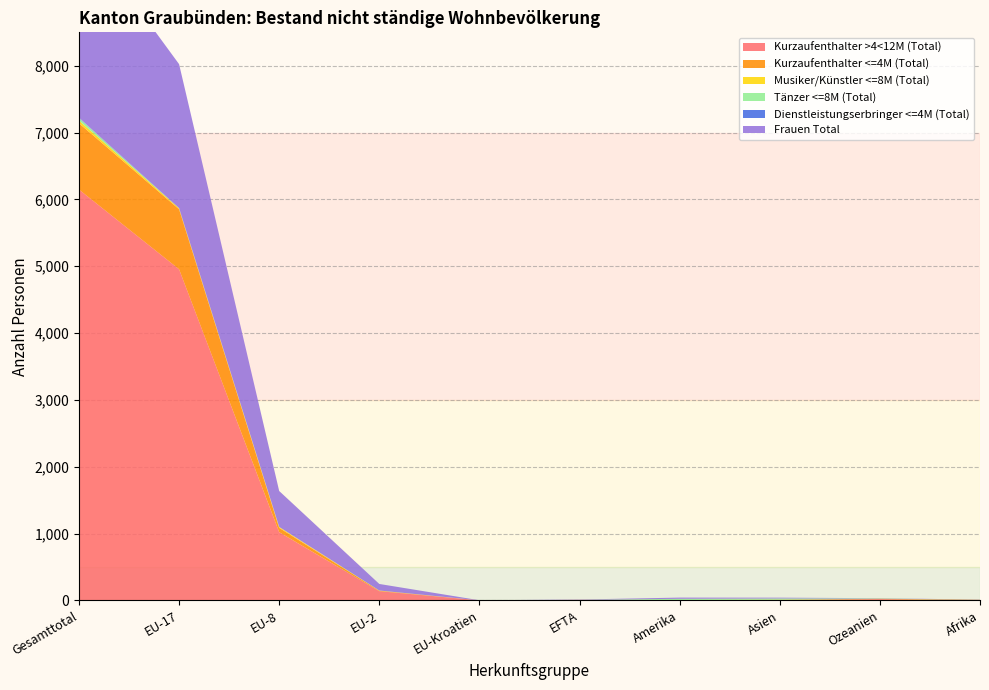

Reading left to right, what are all the values shown in this chart?

Kurzaufenthalter >4<12M (Total): 6148	4955	1021	138	1	6	1	5	19	1
Kurzaufenthalter <=4M (Total): 992	898	65	7	0	2	3	4	6	7
Musiker/Künstler <=8M (Total): 40	15	13	3	0	0	3	3	0	1
Tänzer <=8M (Total): 39	0	0	0	0	0	17	17	5	0
Dienstleistungserbringer <=4M (Total): 4	4	0	0	0	0	0	0	0	0
Frauen Total: 2847	2152	538	98	1	5	18	12	3	3